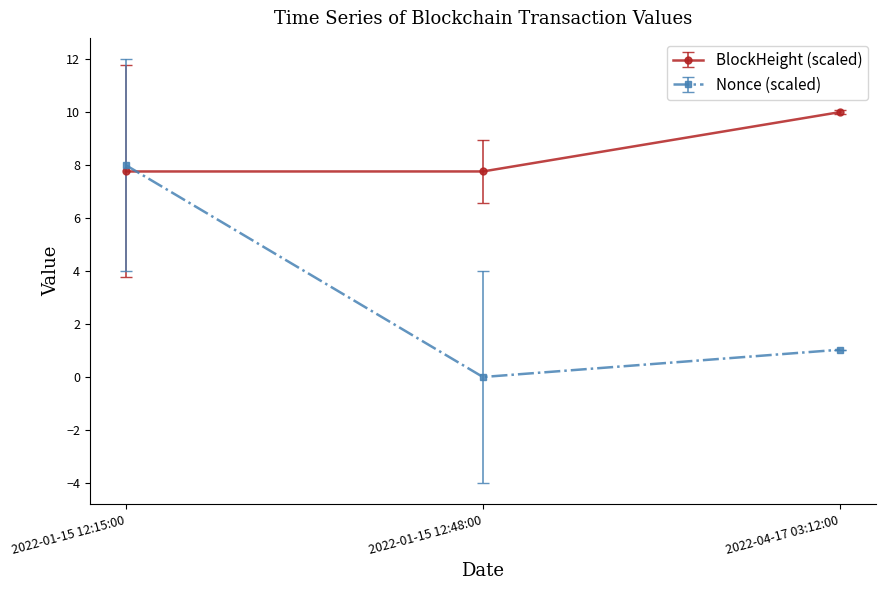

What is the sum of all BlockHeight (scaled) values?

25.5